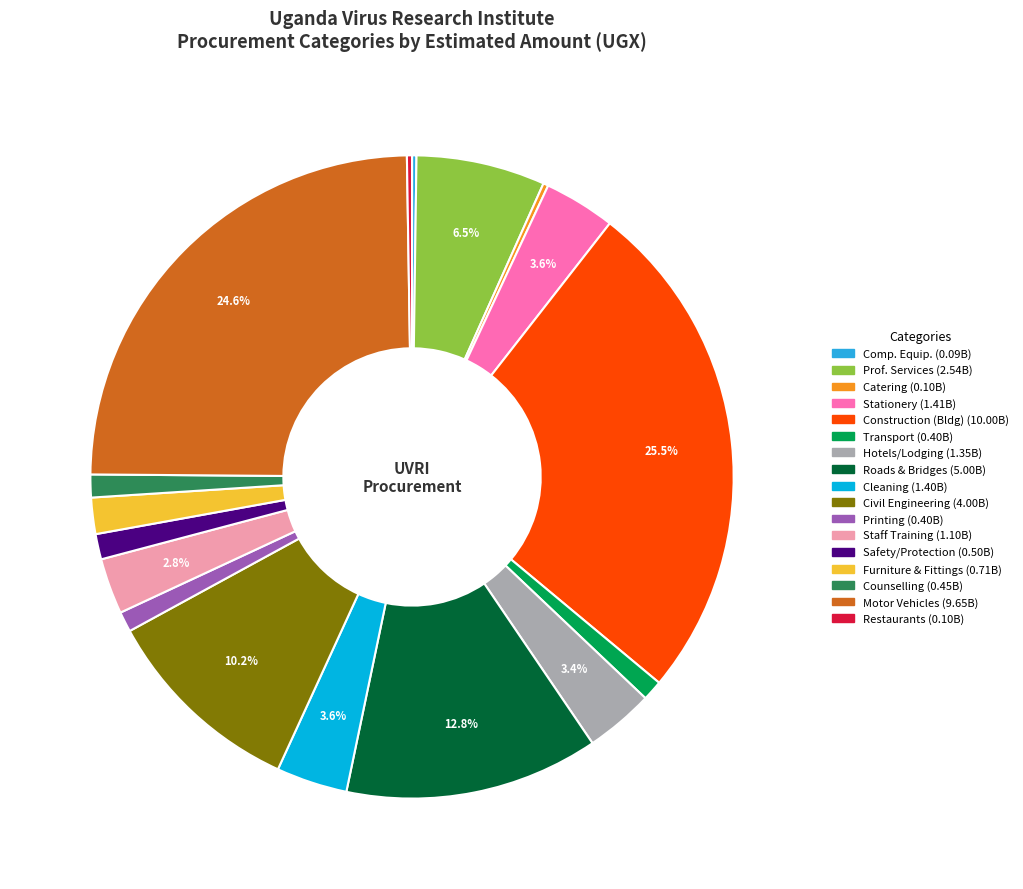

Is there a majority slice in this chart?

No